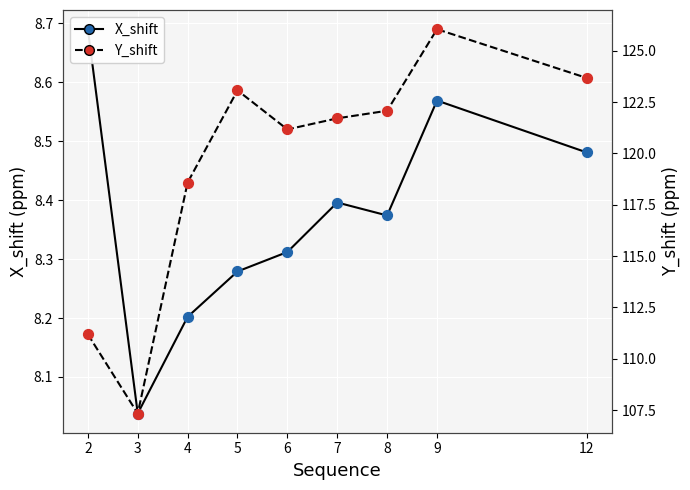

Which series has the largest total across all categories?

Y_shift